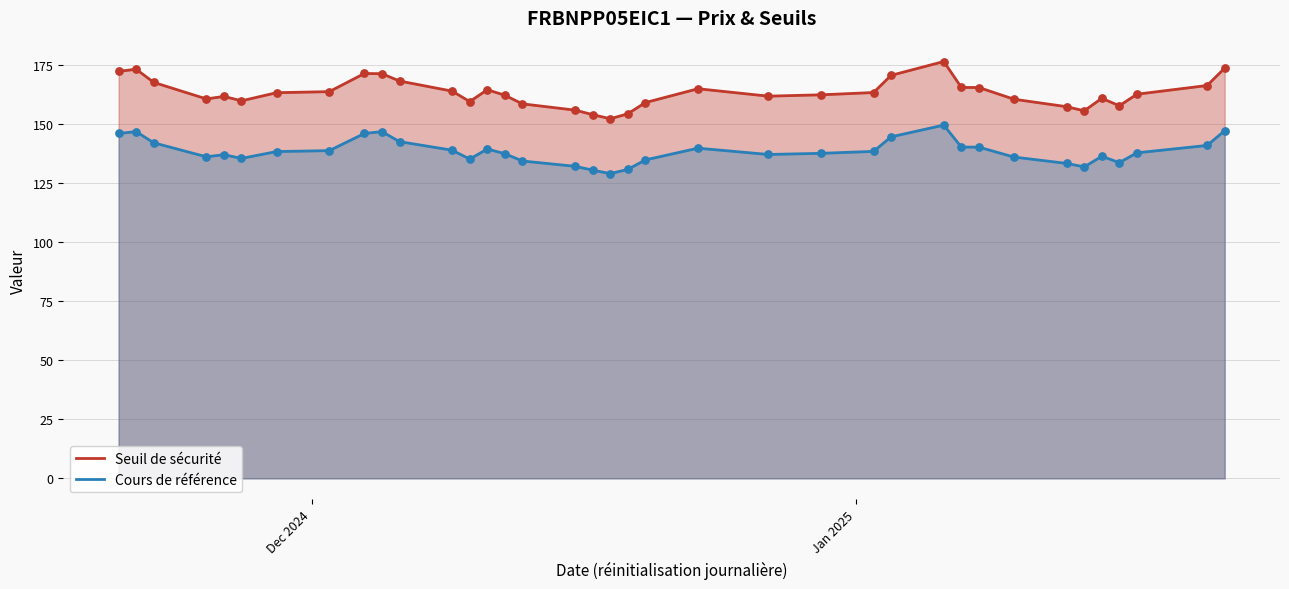

Which series has the largest total across all categories?

Seuil de sécurité